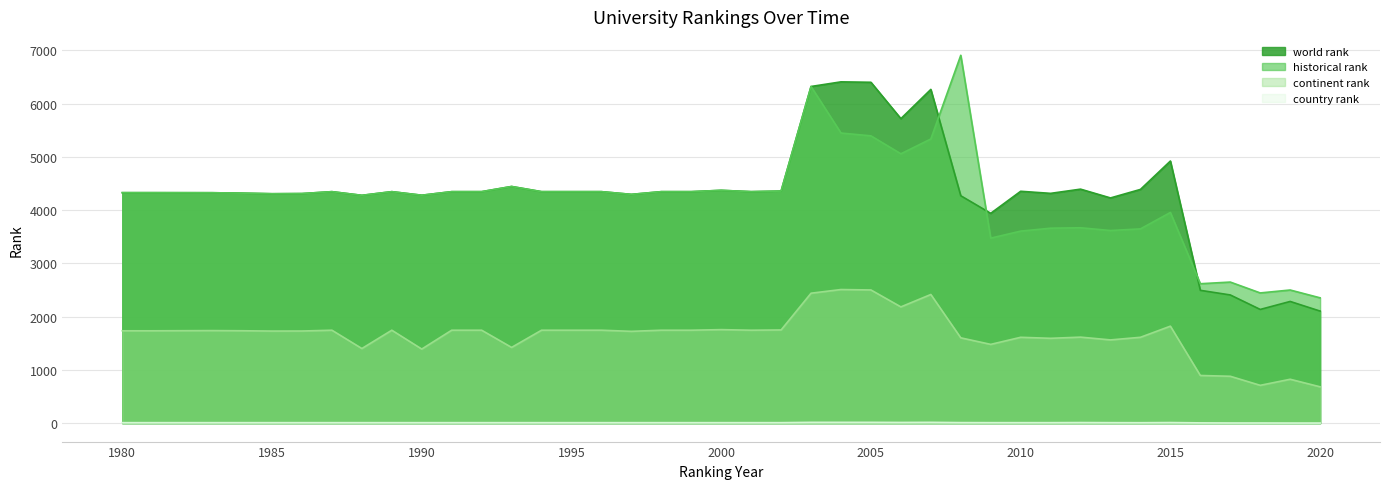

What is the difference between the second highest and minimum values in the world rank series?

4297